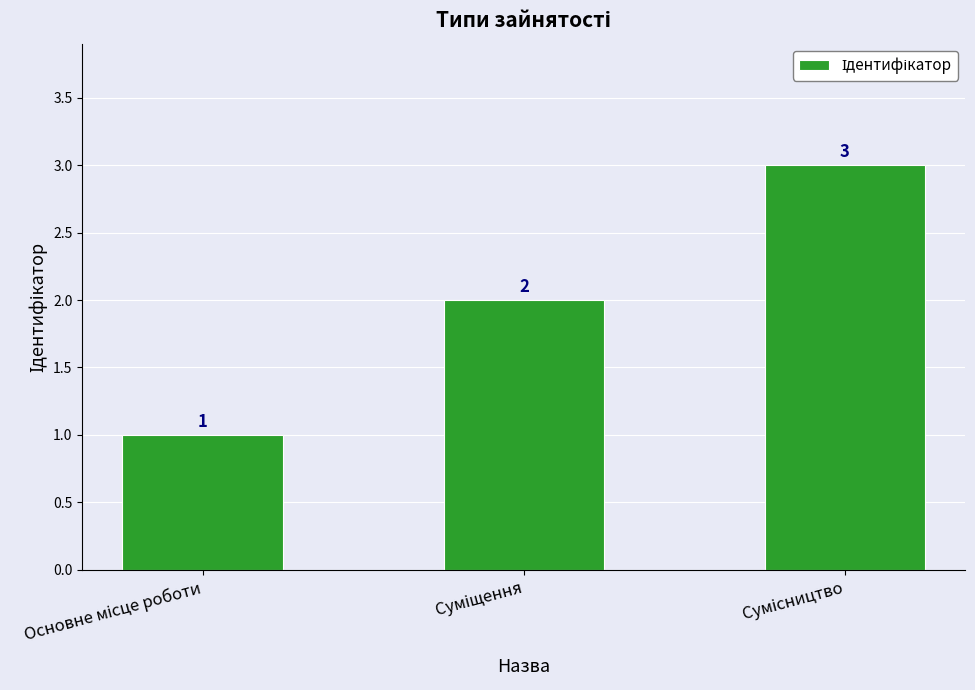

How many bars are there in total?

3